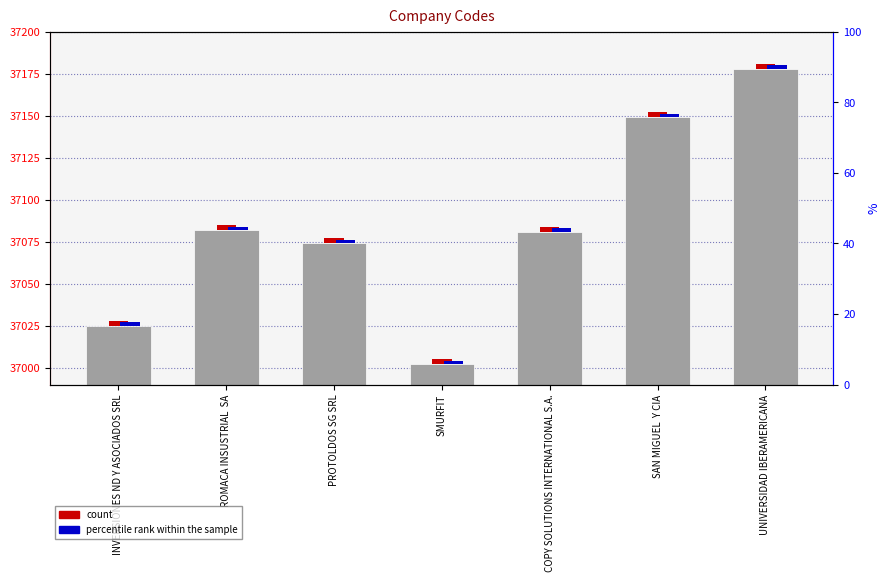

Is the value of percentile rank within the sample at ROMACA INSUSTRIAL  SA greater than the value of col_4 (code) at ROMACA INSUSTRIAL  SA?

No